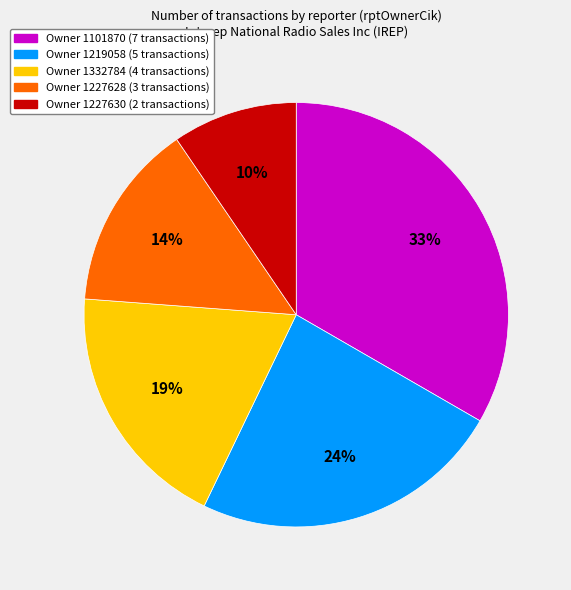

Is there any slice that represents more than half of the pie?

No